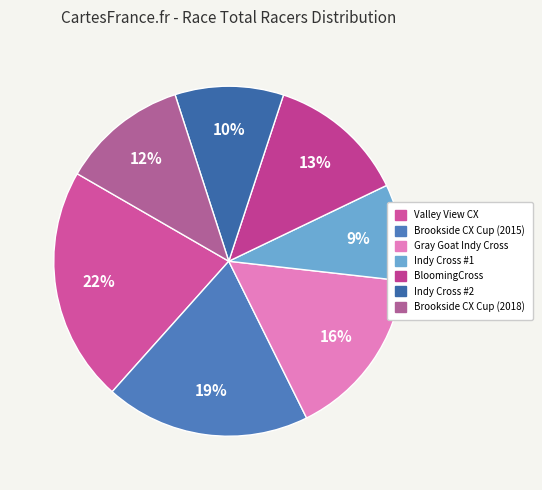

Combined, what portion of the pie is Indy Cross #1 and Gray Goat Indy Cross?

24.8%